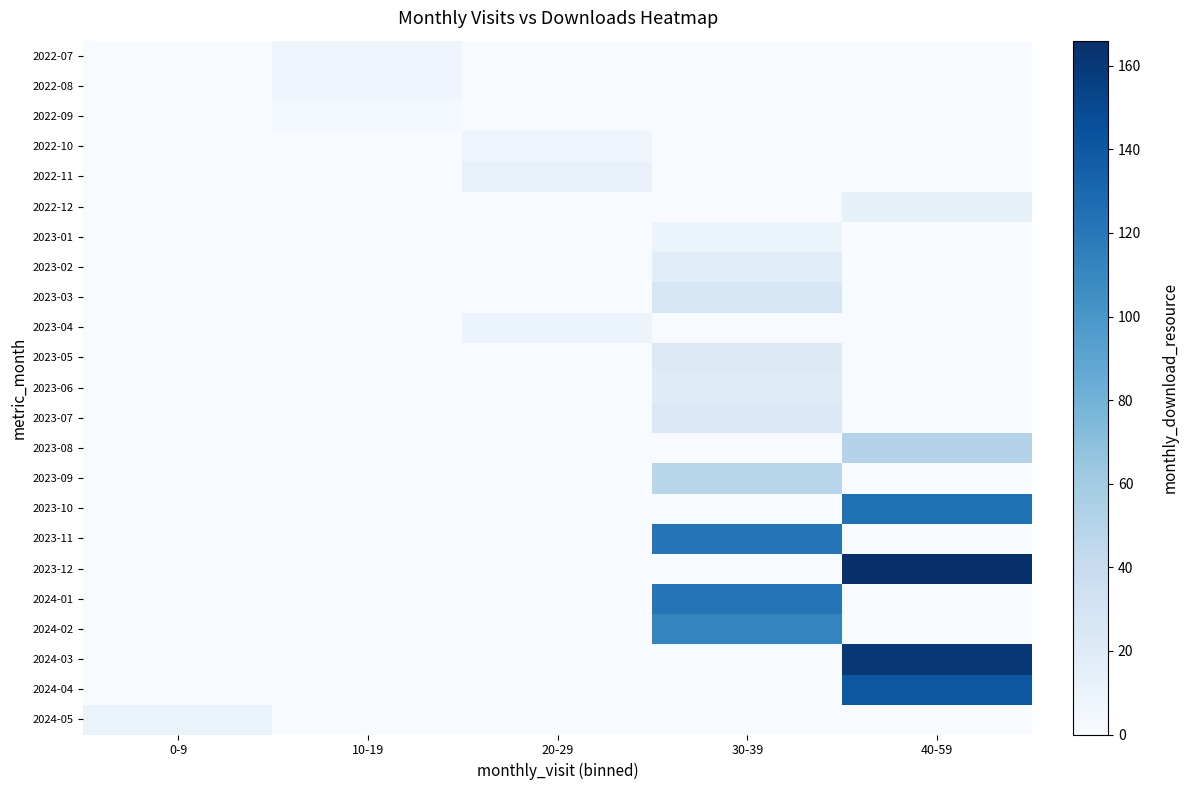

At how many categories does at least one series exceed 140?

1